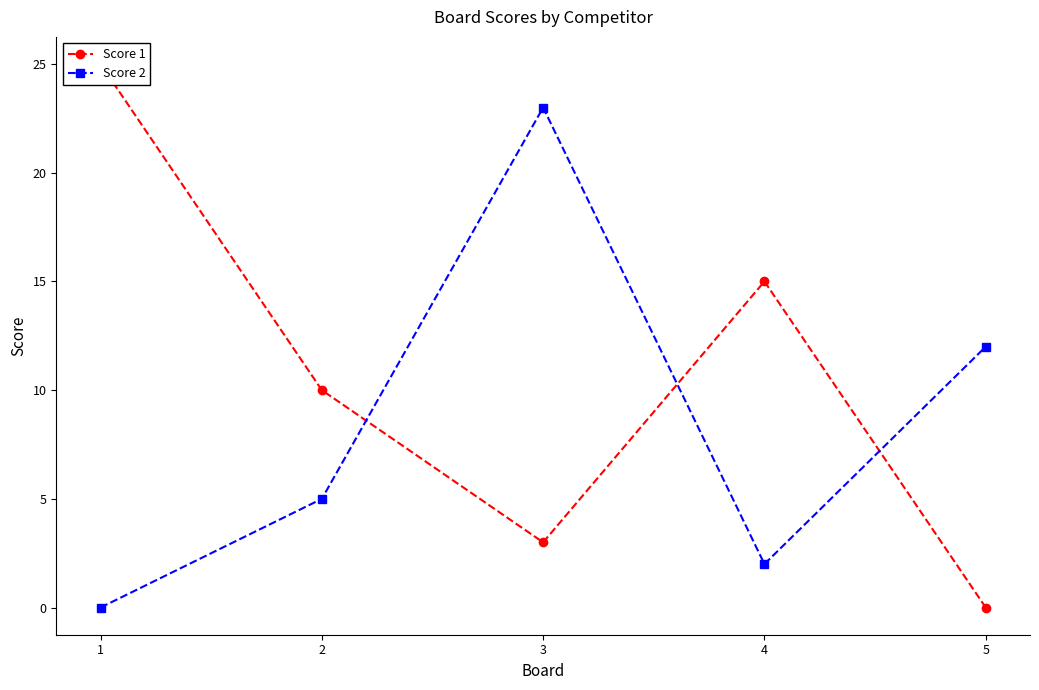

Which series changed the most between 1 and 3?

Score 2